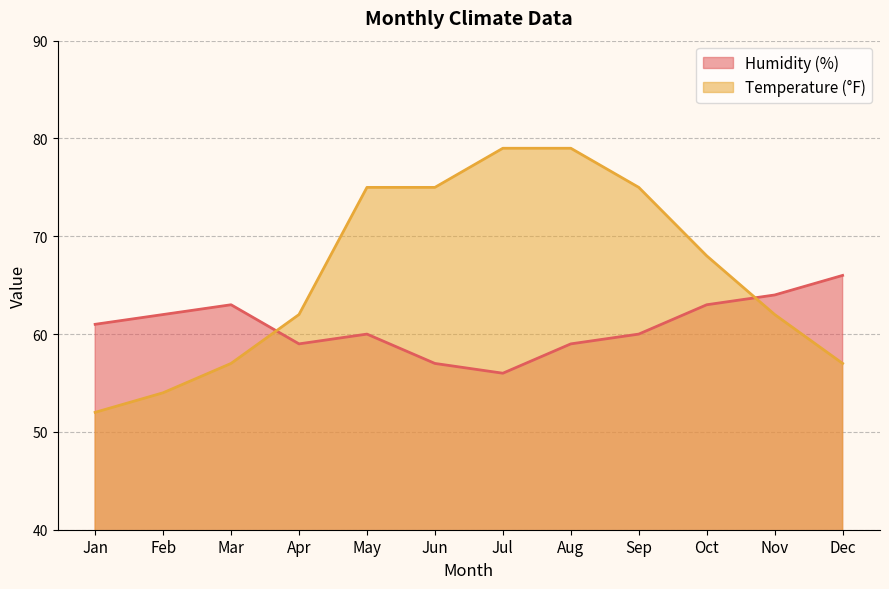

Is the value of Humidity (%) at May greater than the value of Temperature (°F) at Dec?

Yes